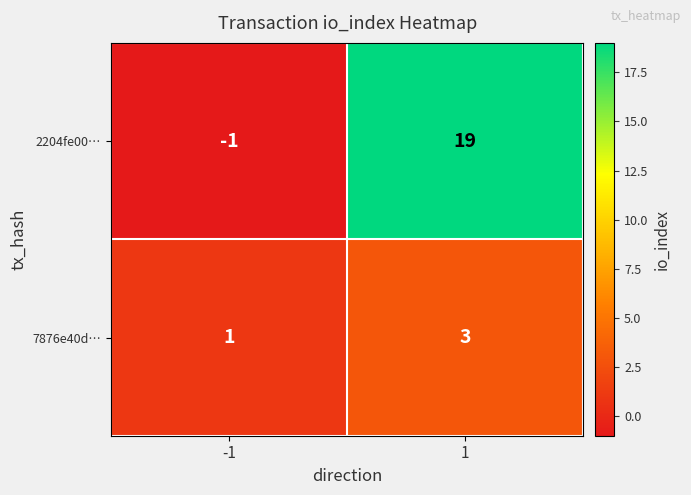

Reading left to right, extract all data points from this chart.

2204fe00…: -1=-1	1=19
7876e40d…: -1=1	1=3